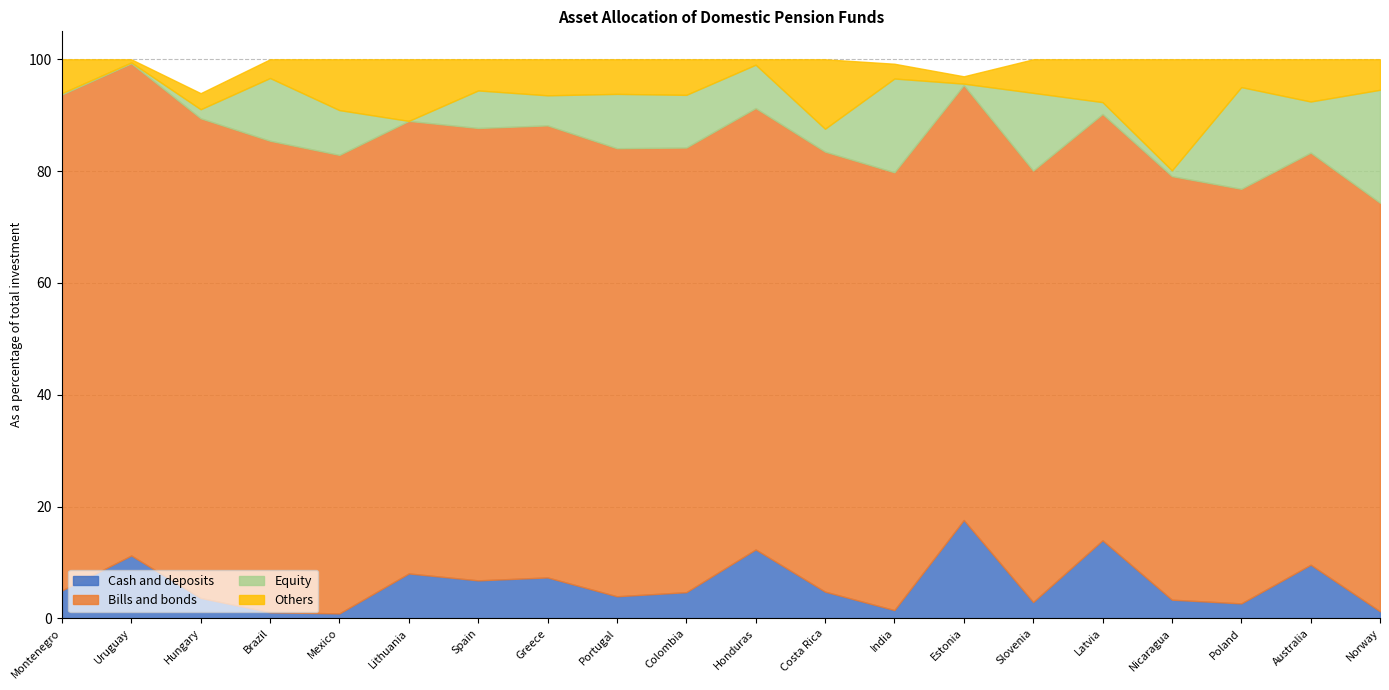

Reading left to right, list all the values displayed in this chart.

Cash and deposits: 5.0	11.3	3.7	1.1	0.9	8.0	6.8	7.3	4.0	4.7	12.3	4.8	1.5	17.6	2.9	14.0	3.3	2.7	9.6	1.3
Bills and bonds: 88.7	88.0	85.8	84.3	82.0	80.9	80.9	80.8	80.1	79.5	78.9	78.7	78.3	77.8	77.2	76.2	75.8	74.2	73.7	73.1
Equity: 0.2	0.2	1.6	11.2	8.0	0.0	6.7	5.4	9.7	9.4	7.8	4.1	16.8	0.2	13.9	2.1	1.0	18.2	9.1	20.2
Others: 6.1	0.6	2.9	3.3	9.1	11.0	5.6	6.4	6.2	6.4	1.0	12.4	2.6	1.3	6.0	7.7	19.9	5.0	7.6	5.5